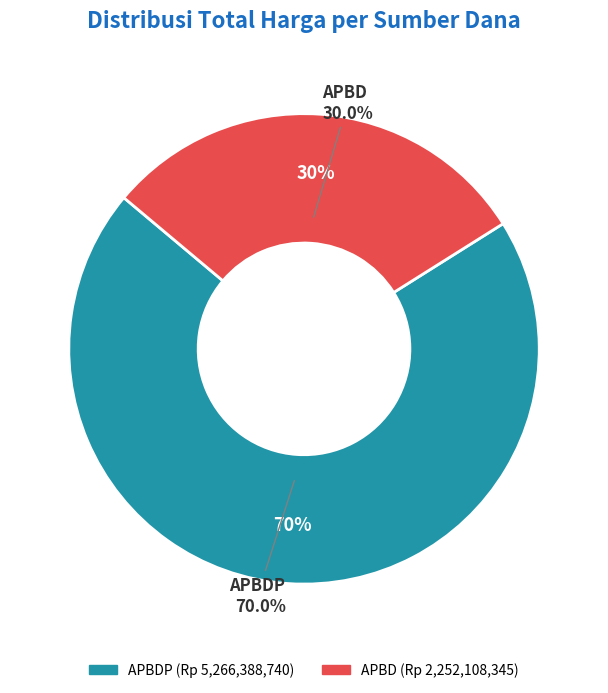

Is APBD the majority of the pie?

No